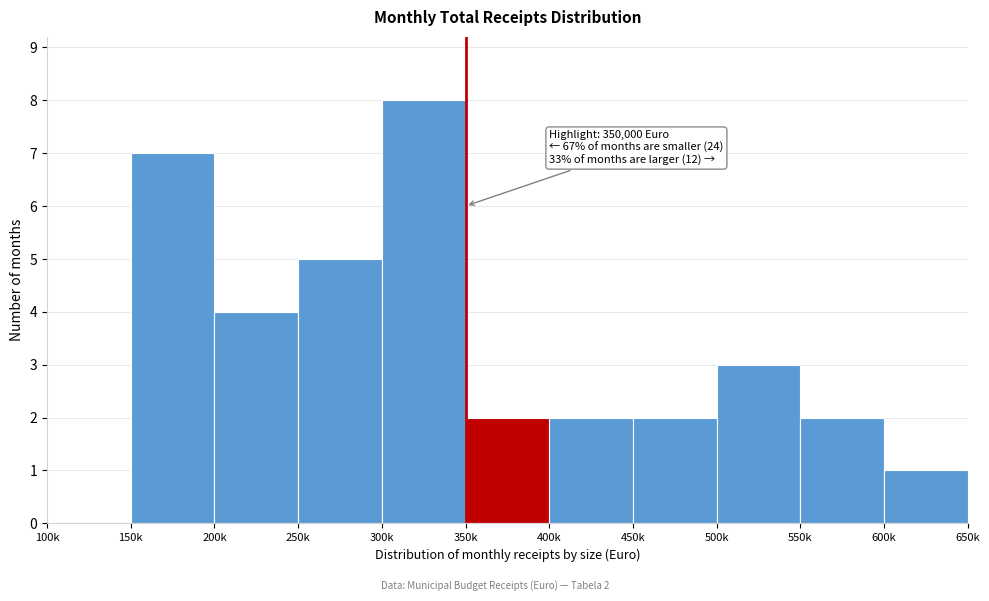

Reading right to left, transcribe all the data shown in this chart.

600k=1	550k=2	500k=3	450k=2	400k=2	350k=2	300k=8	250k=5	200k=4	150k=7	100k=0